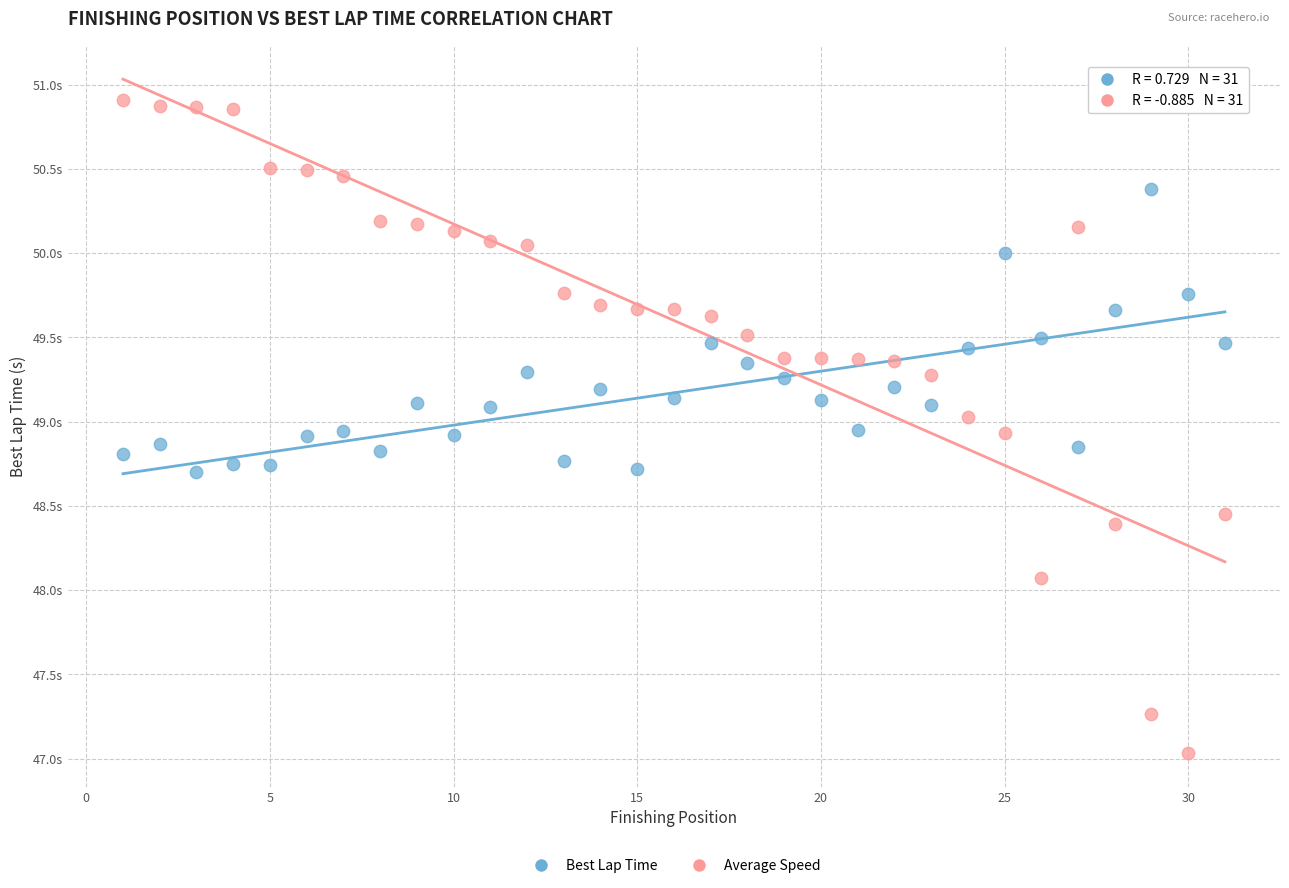

Which series has the widest spread of Y values?

Average Speed